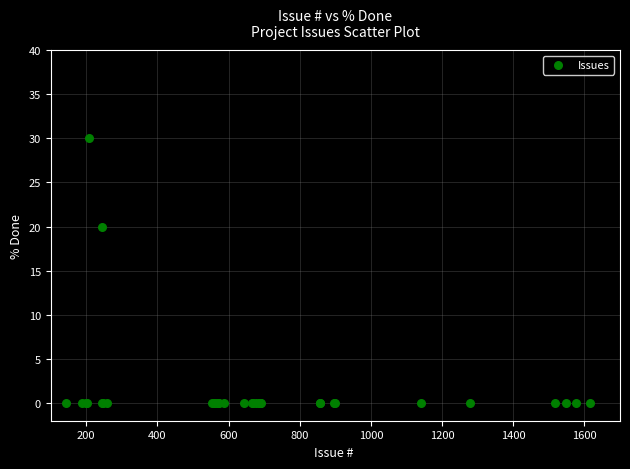

What Y value in the scatter plot is closest to 15?

20